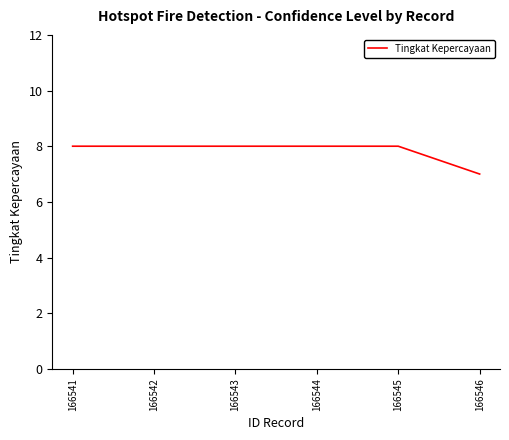

What is the sum of all values?

47